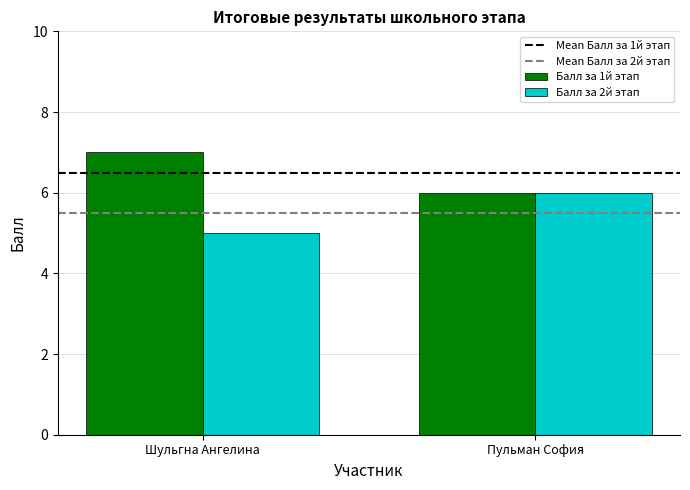

What is the sum of all Балл за 2й этап values?

11